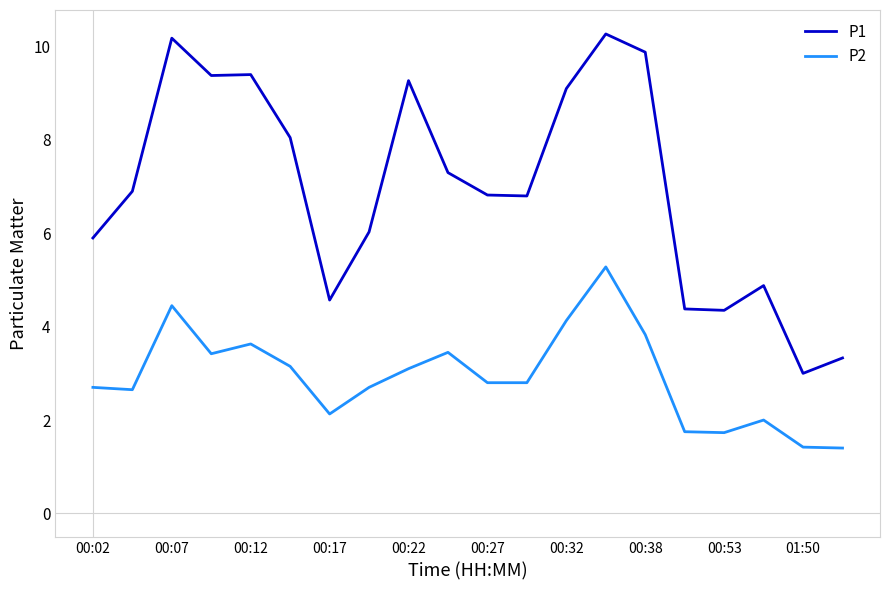

What is the minimum value shown in the chart?

1.4